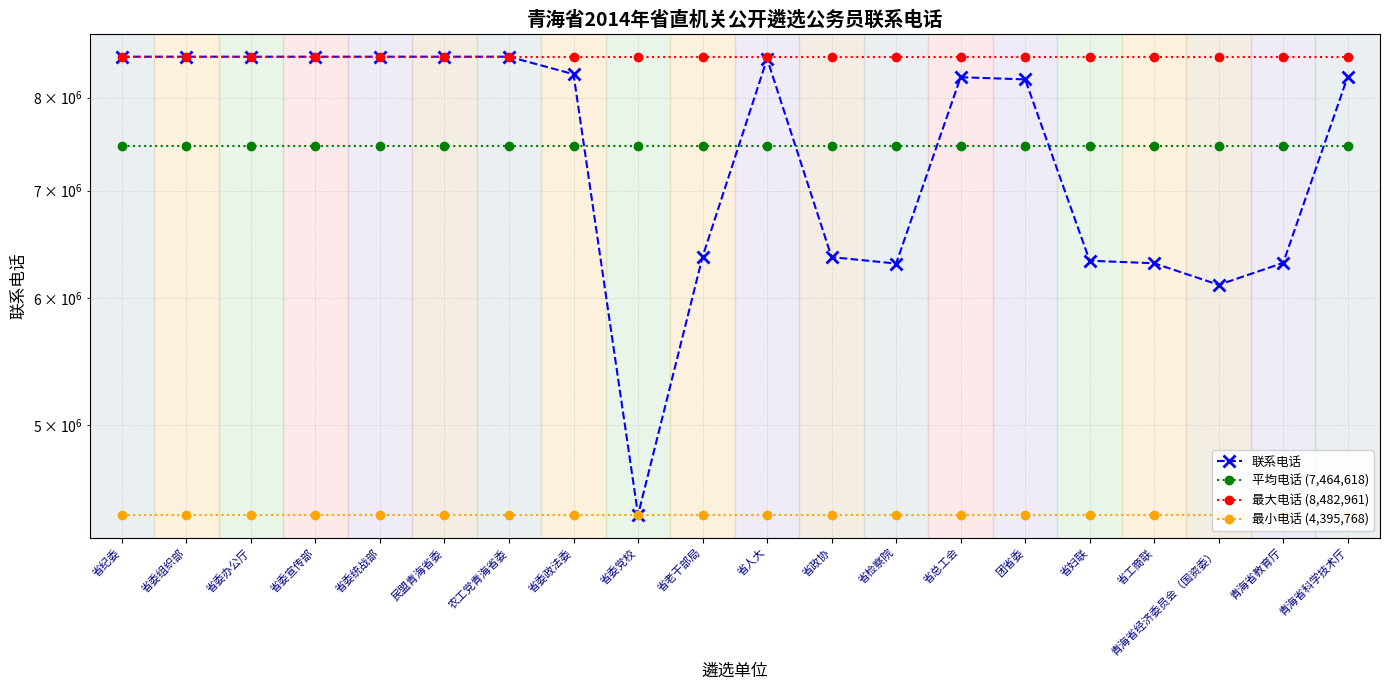

What is the difference between the highest and lowest values at 青海省教育厅?

4087193.0